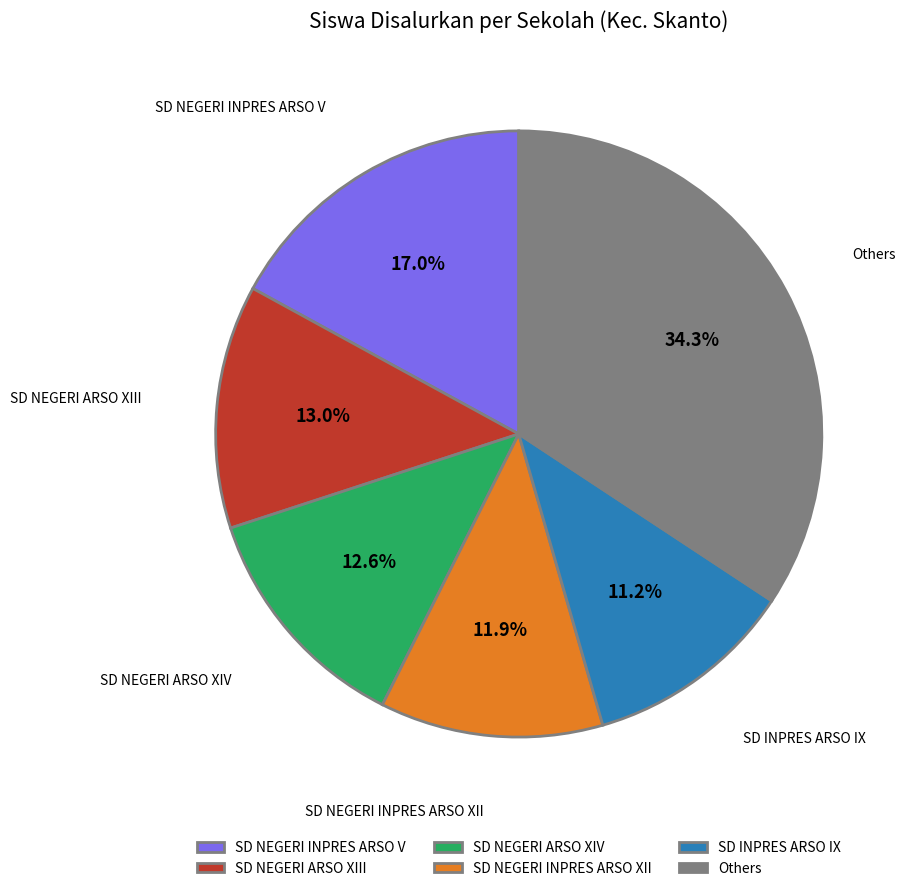

Which has a higher value, SD NEGERI ARSO XIII or SD NEGERI INPRES ARSO V?

SD NEGERI INPRES ARSO V